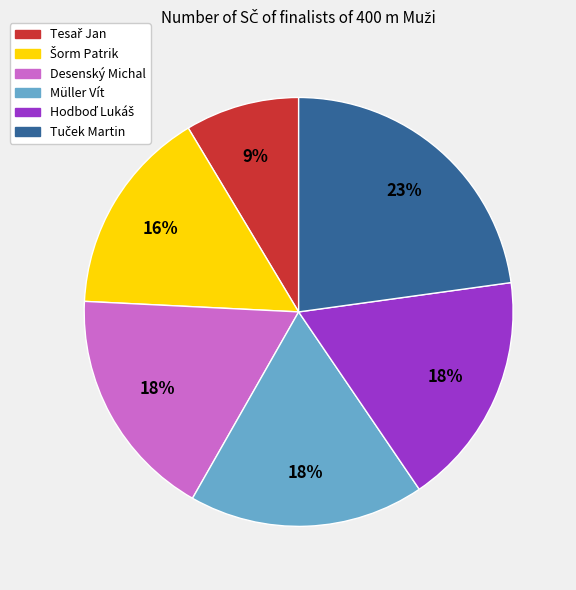

To the nearest percent, what percentage of the pie is Desenský Michal?

18%